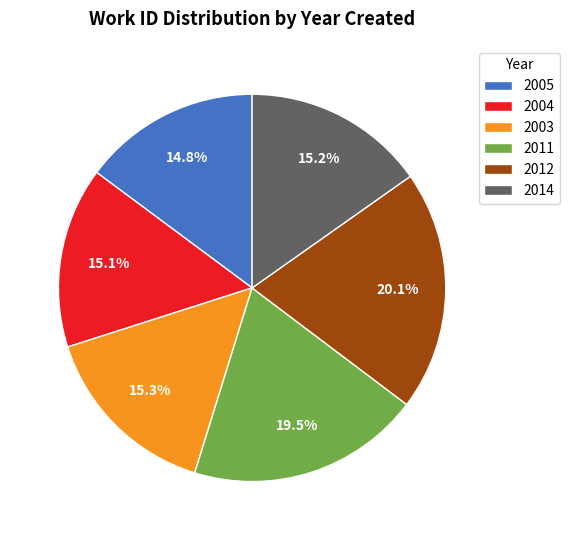

Which slice is the largest?

2012